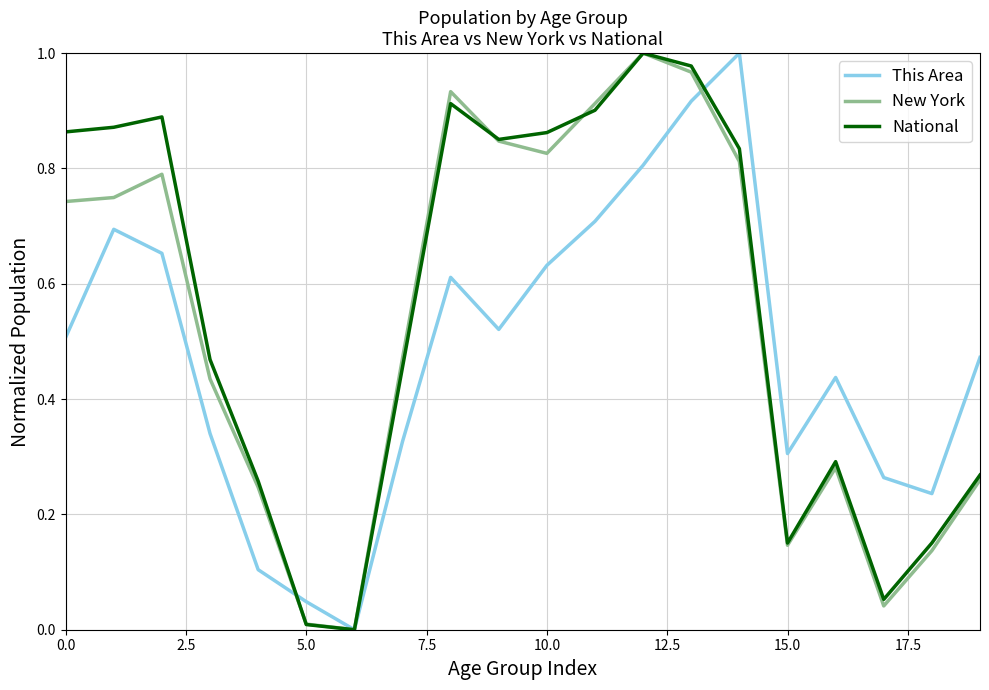

In National, how many points are higher than both neighbors (excluding endpoints)?

4